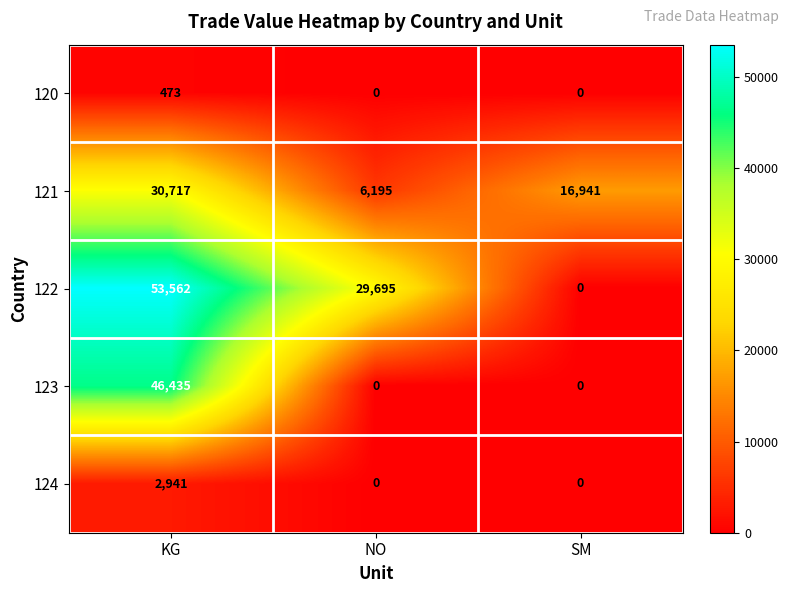

How many positive values does the 120 series have?

1